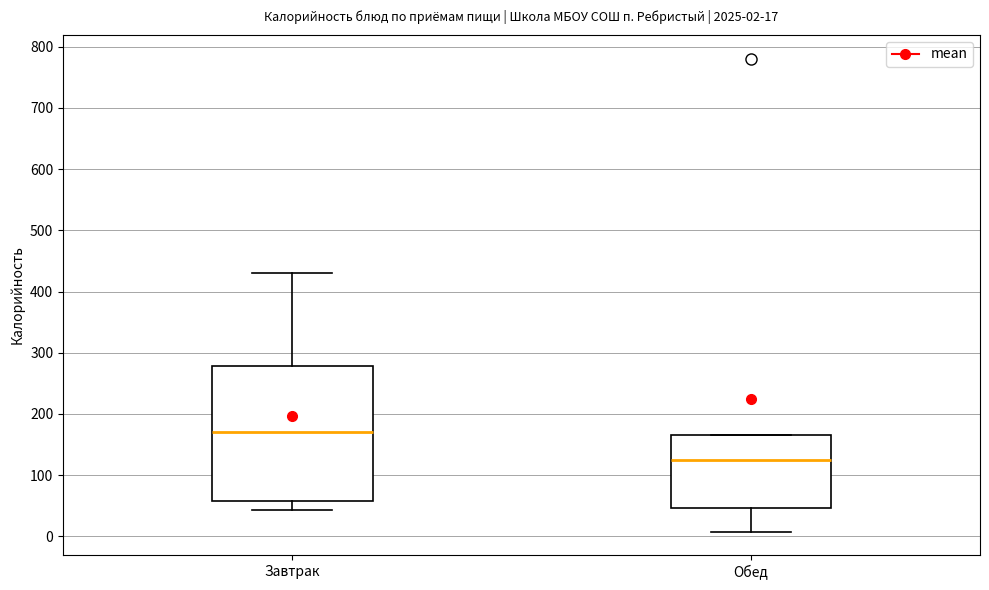

Comparing the boxes themselves (not the whiskers), which one is the tallest?

Завтрак